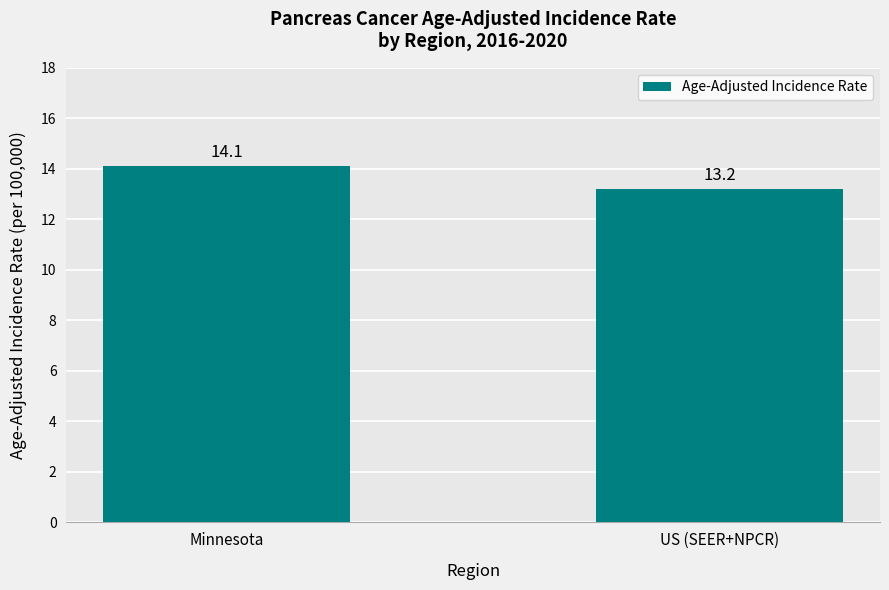

List the labels in order of value, largest first.

Minnesota, US (SEER+NPCR)